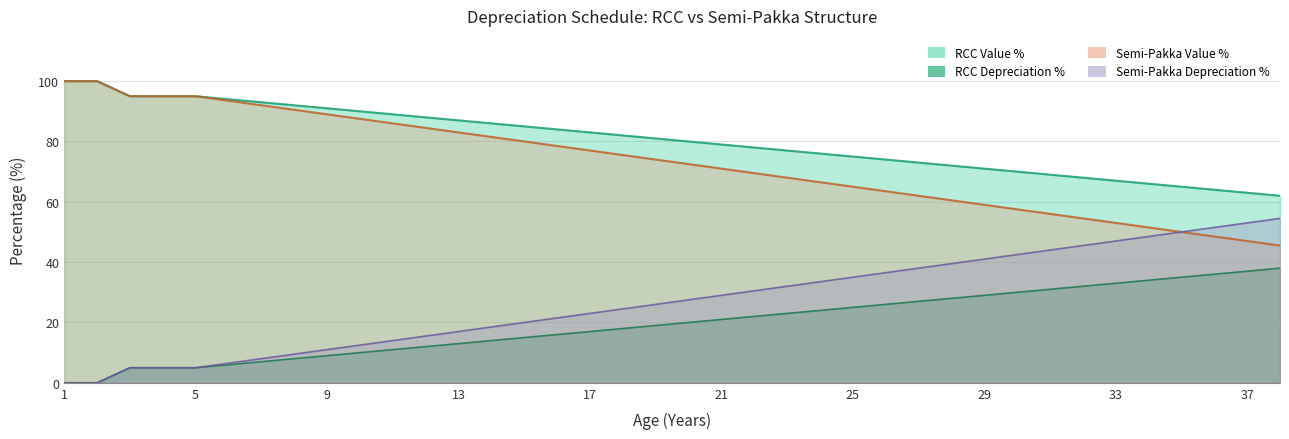

At which category is the sum across all series the highest?

1